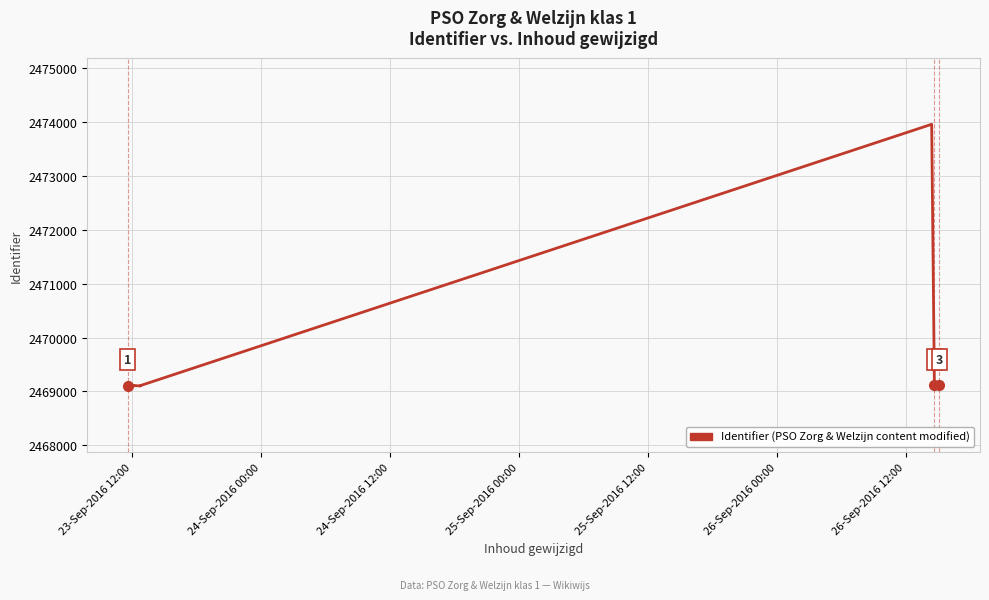

What is the difference between the maximum and minimum values?

4862